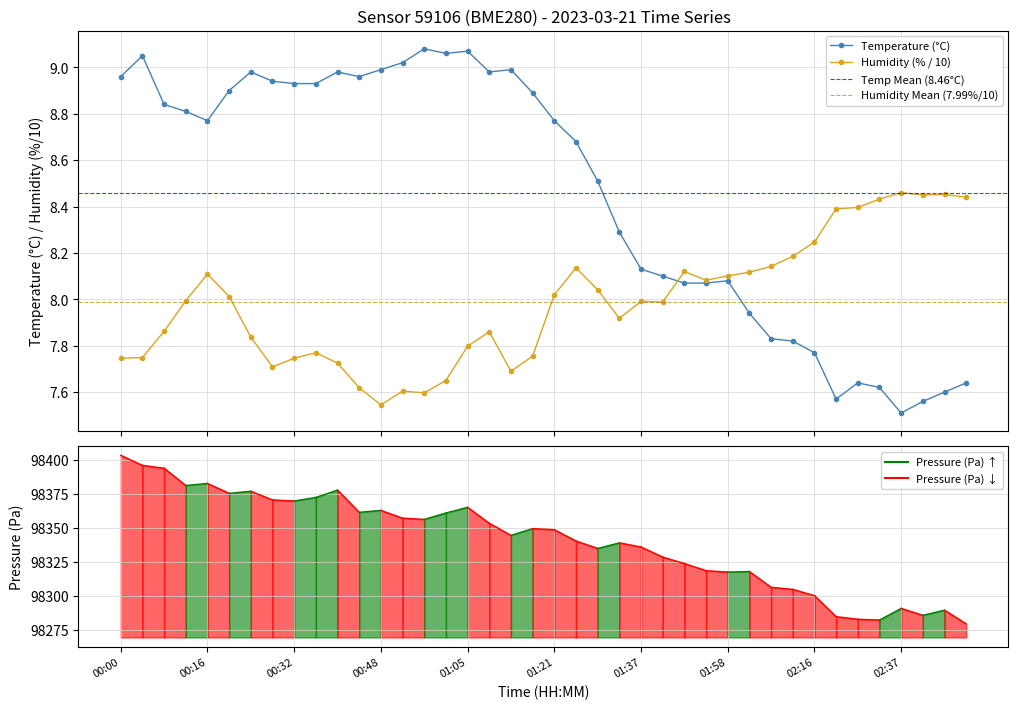

True or false: humidity has a value of 13.1 at 02:45.

False